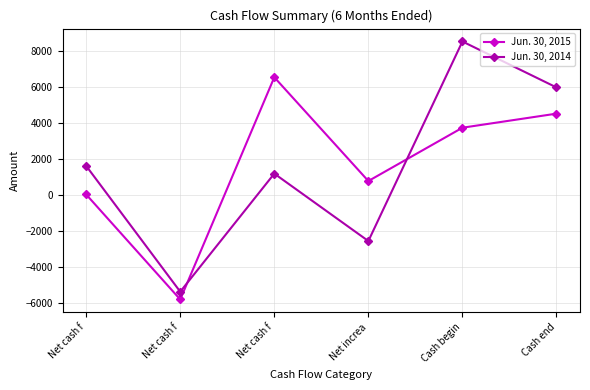

Which category has the highest value in the Jun. 30, 2014 series?

Cash begin